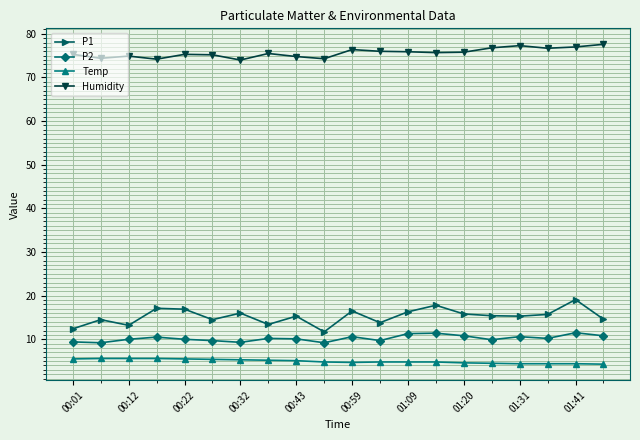

What is the difference between the maximum and second lowest values in the Temp series?

1.2